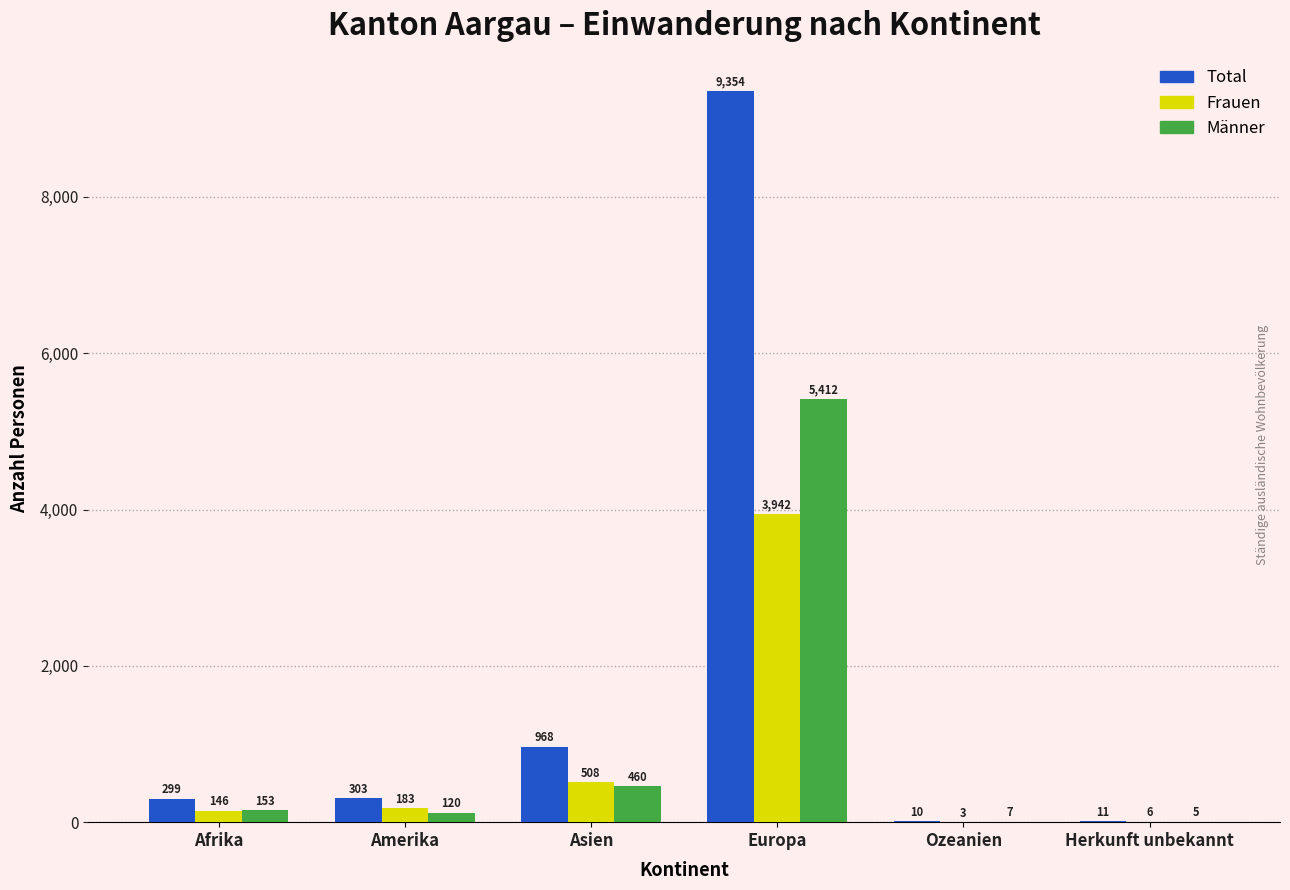

Reading right to left, list all the values displayed in this chart.

Total: Herkunft unbekannt=11	Ozeanien=10	Europa=9354	Asien=968	Amerika=303	Afrika=299
Frauen: Herkunft unbekannt=6	Ozeanien=3	Europa=3942	Asien=508	Amerika=183	Afrika=146
Männer: Herkunft unbekannt=5	Ozeanien=7	Europa=5412	Asien=460	Amerika=120	Afrika=153